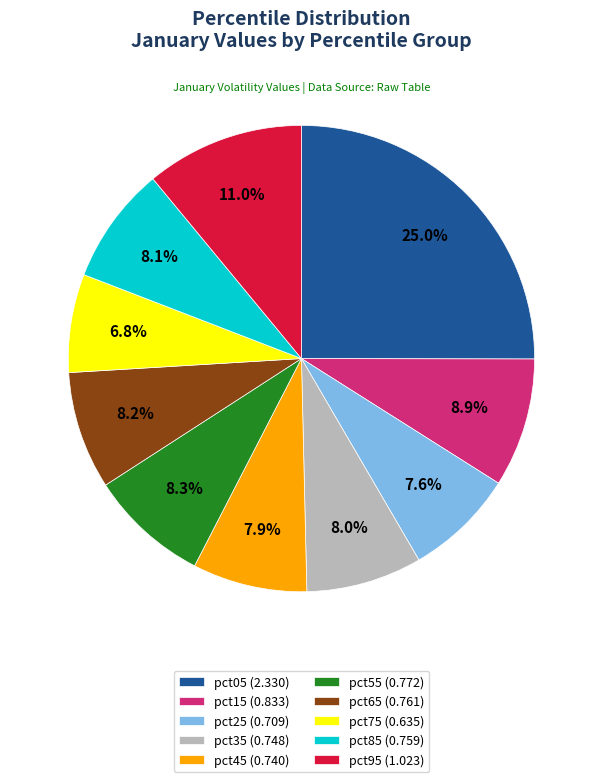

What percentage is the pct65 slice, to the nearest percent?

8%